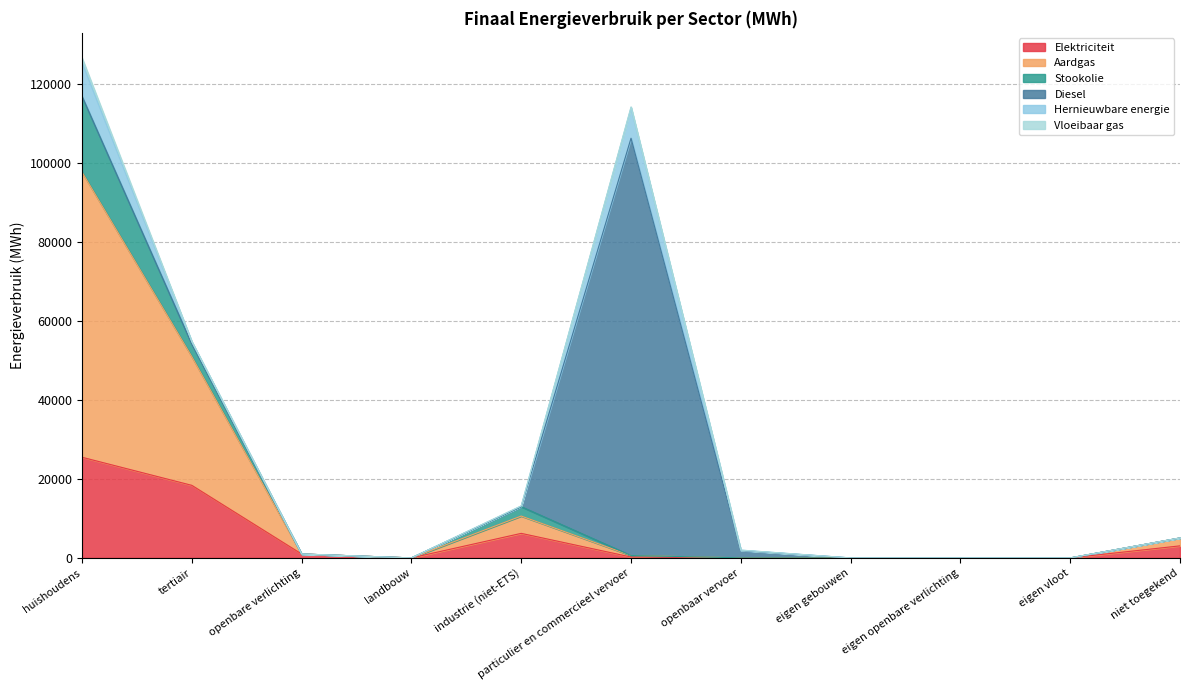

What is the difference between the maximum and minimum values in the Aardgas series?

72253.2